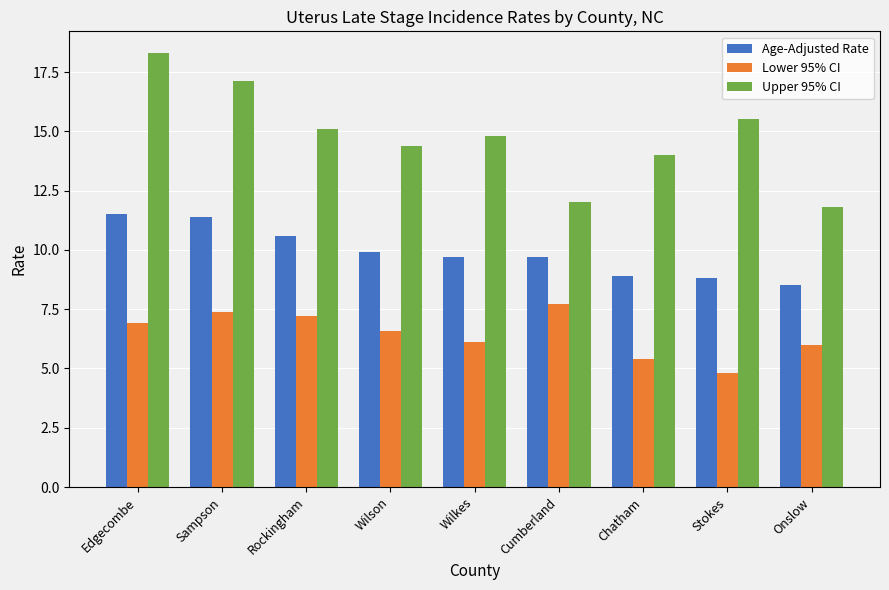

What is the difference between the highest and lowest values at Wilson?

7.8